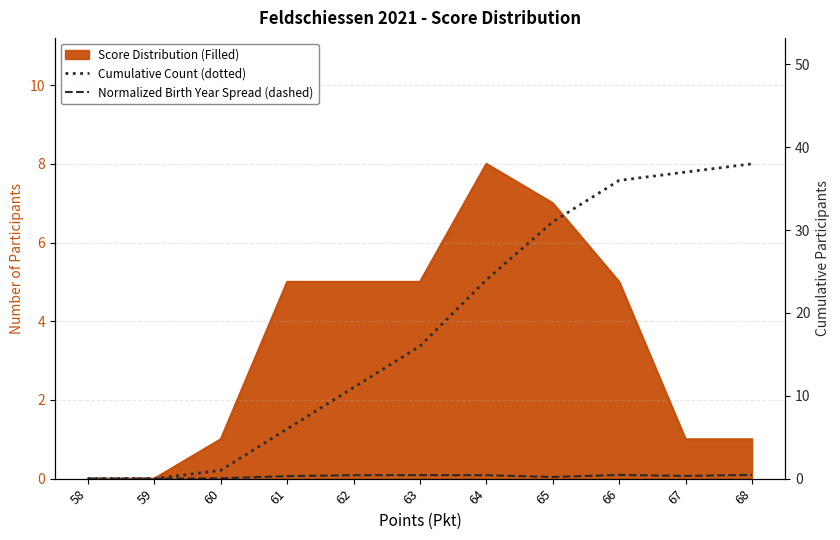

How many lines are shown in the chart?

2